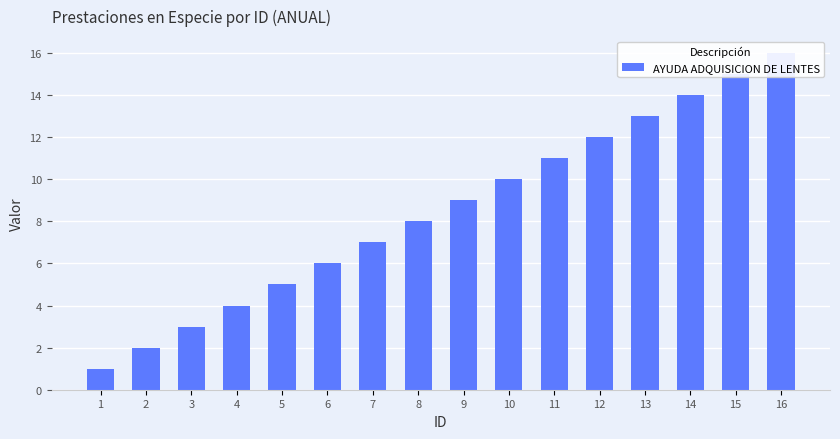

How many distinct data groups are displayed?

1